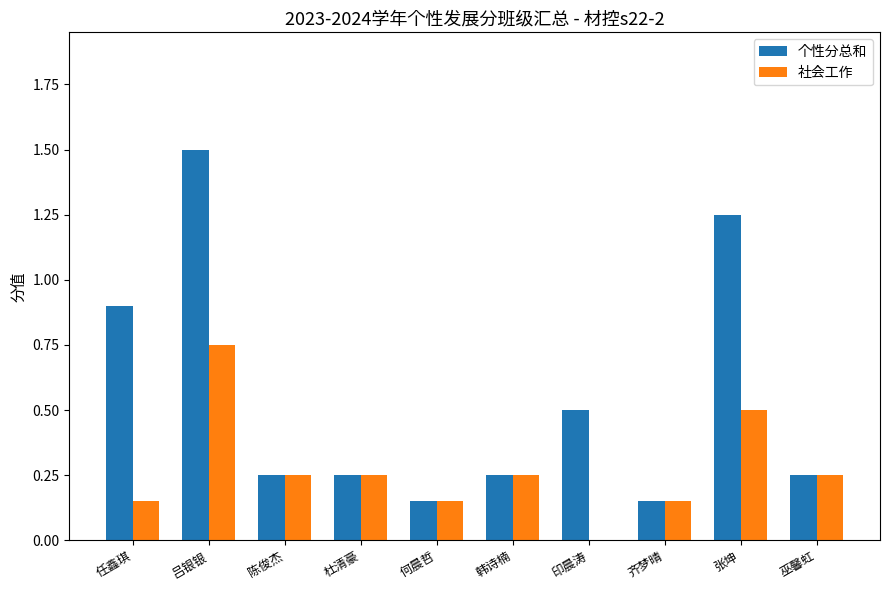

What is the sum of all 社会工作 values?

2.7